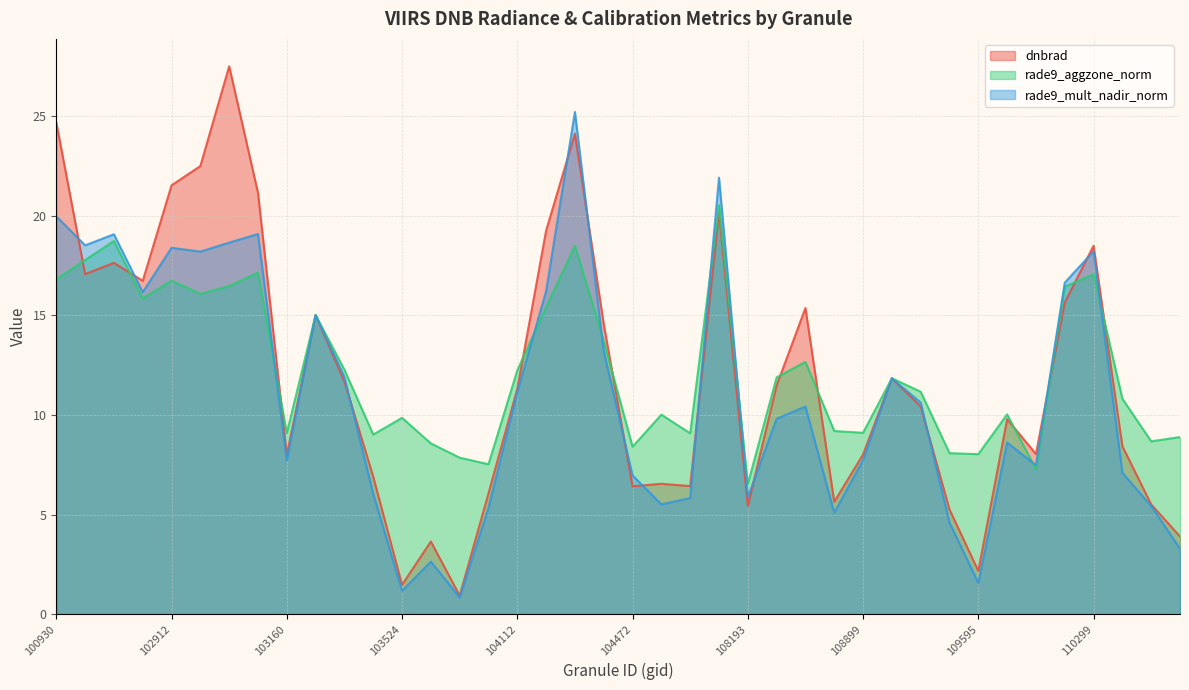

At 110472, list the series in order from largest to smallest.

rade9_aggzone_norm, dnbrad, rade9_mult_nadir_norm